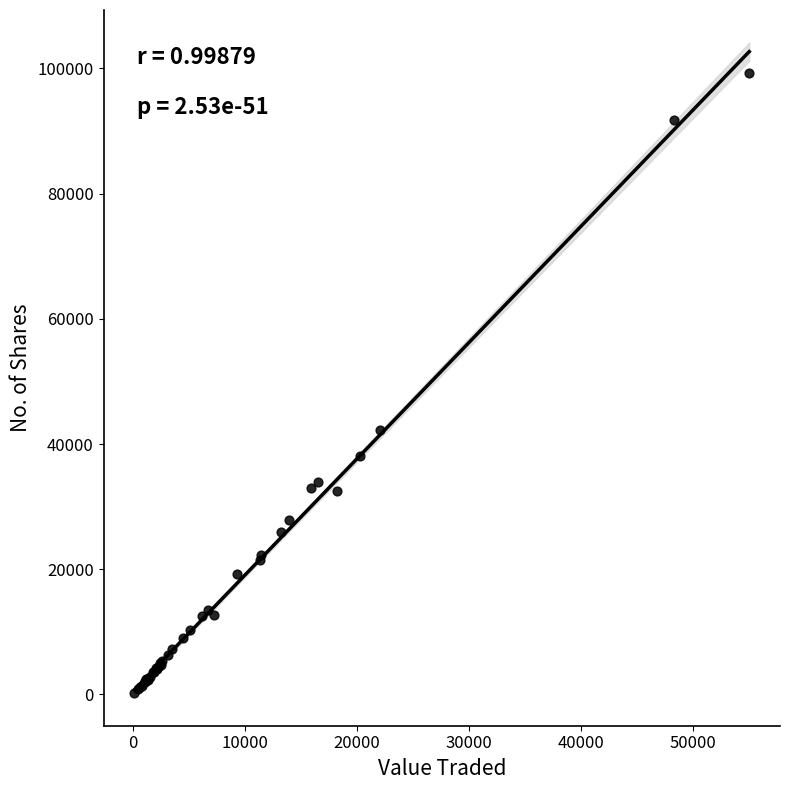

What Y value in the scatter plot is closest to 49733?

42204